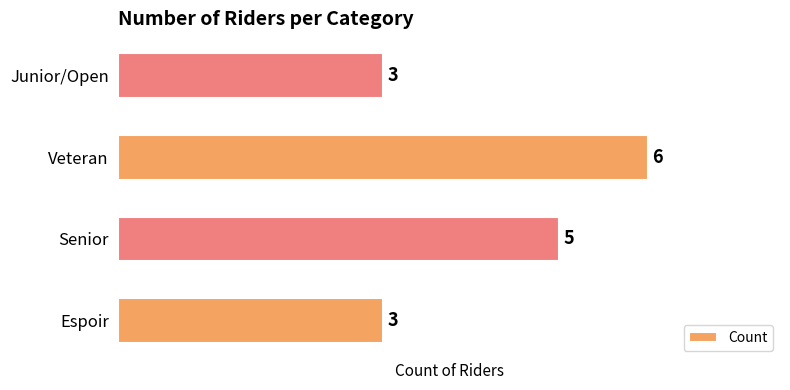

What is the sum of all values?

17